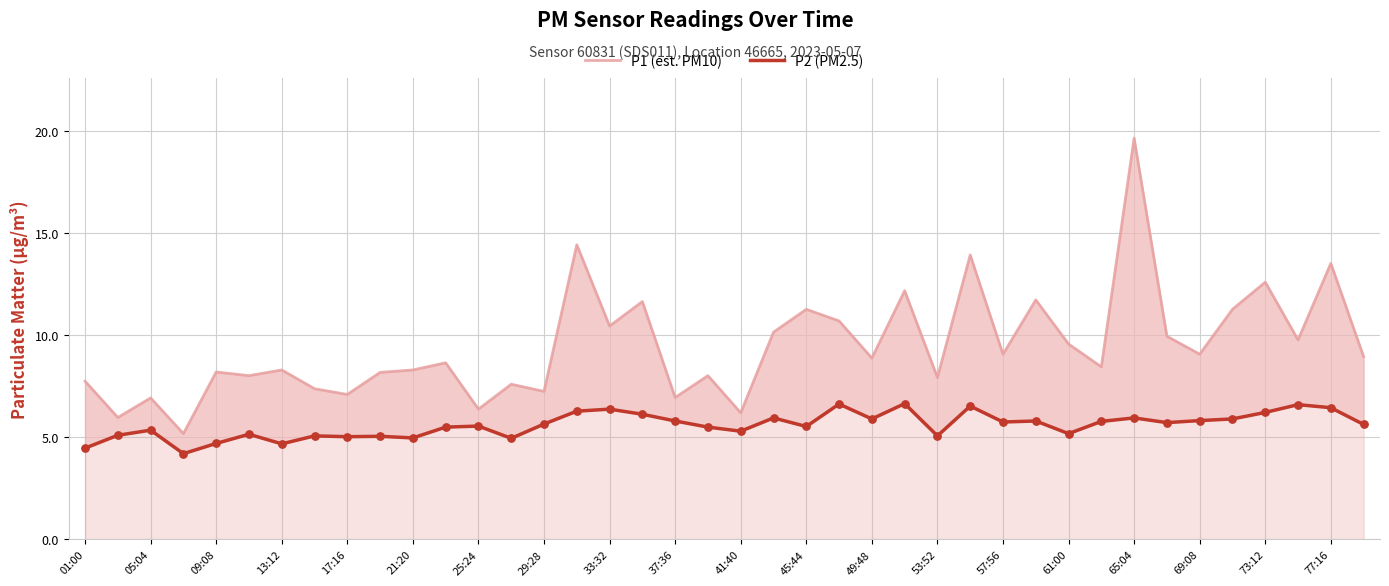

Which series reaches the minimum Y coordinate?

P2 (PM2.5)